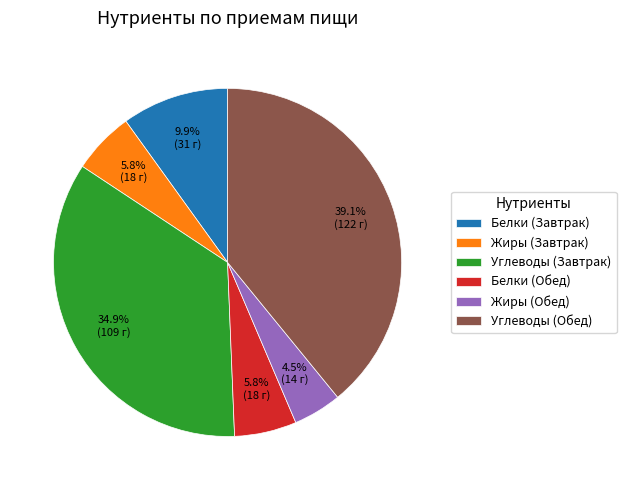

Do Углеводы (Обед) and Белки (Обед) together represent more than half of the pie?

No